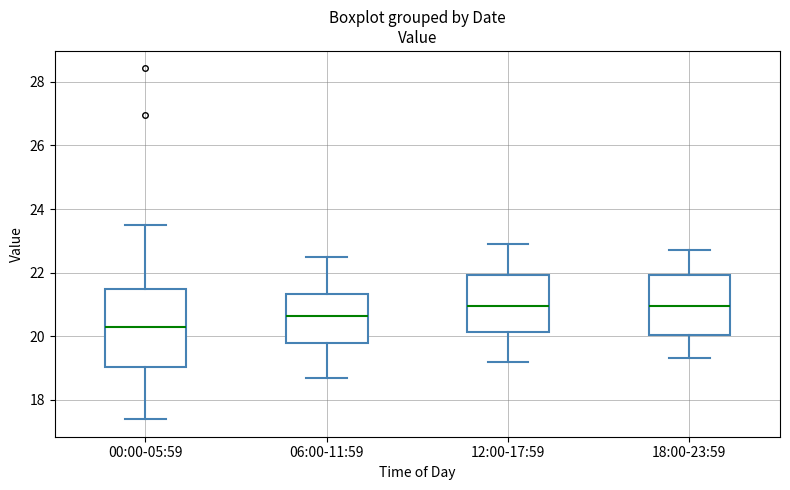

Reading left to right, transcribe this box plot: for each box, give where its median line is, the range the box spans, and where its two whiskers end, as read against the y-axis. The values are not printed on the chart, so give them approximately, as read against the axis.

00:00-05:59: median 20.2, box 19.0 to 21.4, whiskers 17.4 to 23.4
06:00-11:59: median 20.6, box 19.8 to 21.4, whiskers 18.8 to 22.6
12:00-17:59: median 21.0, box 20.2 to 22.0, whiskers 19.2 to 23.0
18:00-23:59: median 21.0, box 20.0 to 22.0, whiskers 19.4 to 22.8